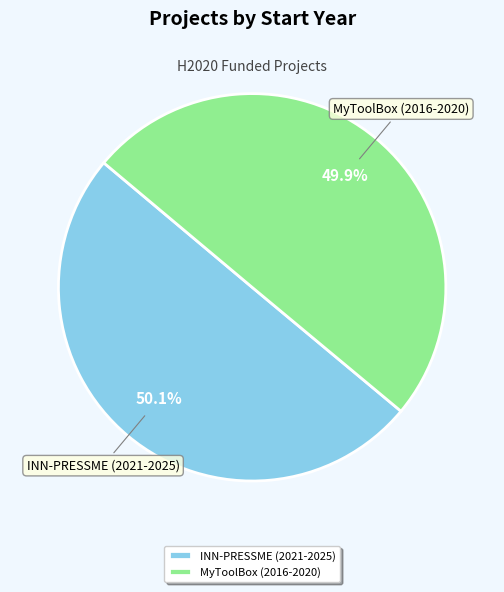

How many segments does this pie chart have?

2